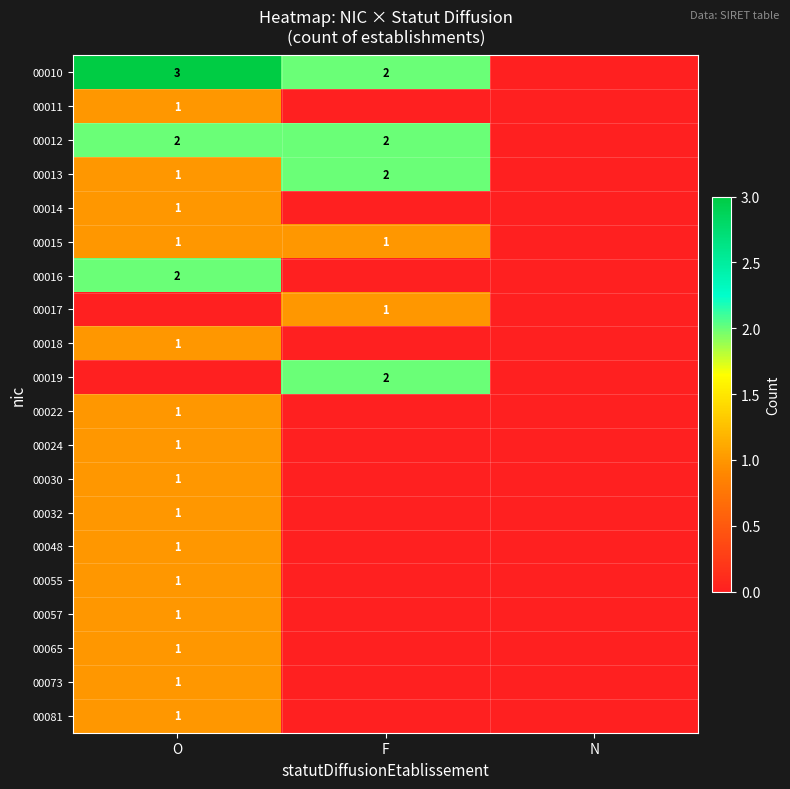

Count the number of data series in this chart.

20